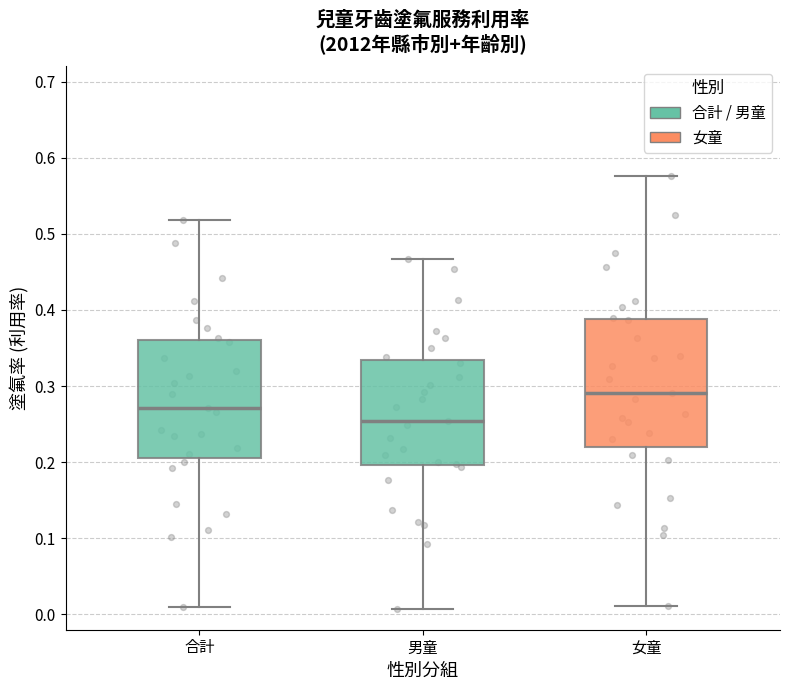

Comparing the boxes themselves (not the whiskers), which one is the tallest?

女童